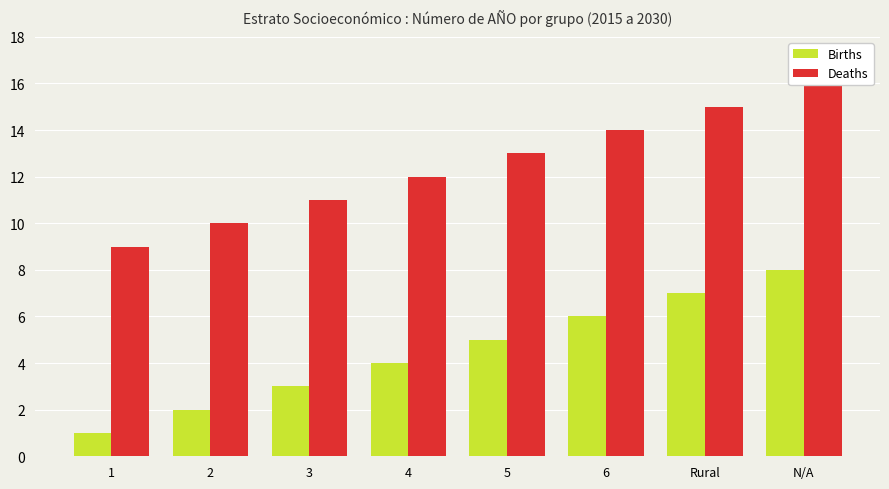

How many values in the Births series are below 5?

4